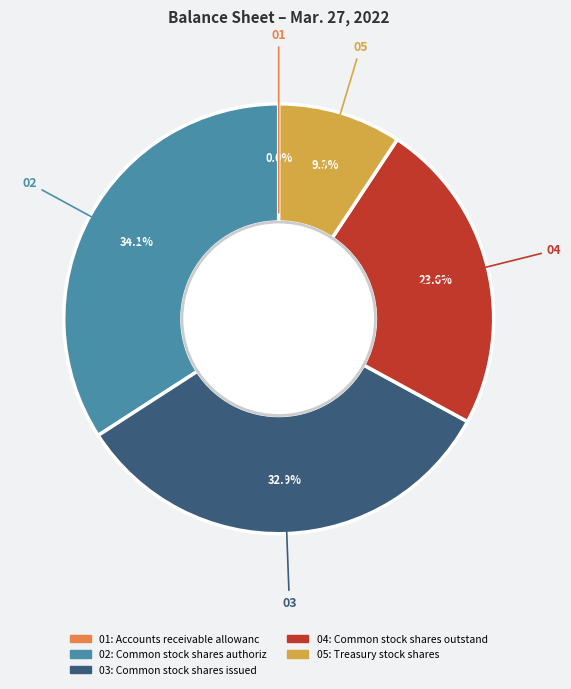

Is there any slice that represents more than half of the pie?

No